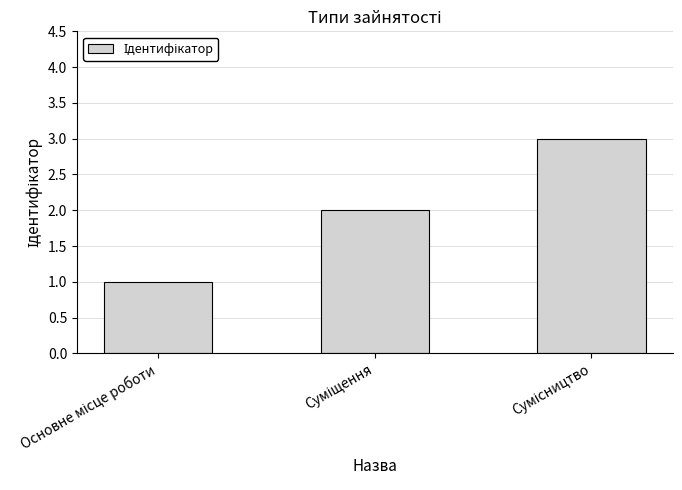

What is the maximum value shown in the chart?

3